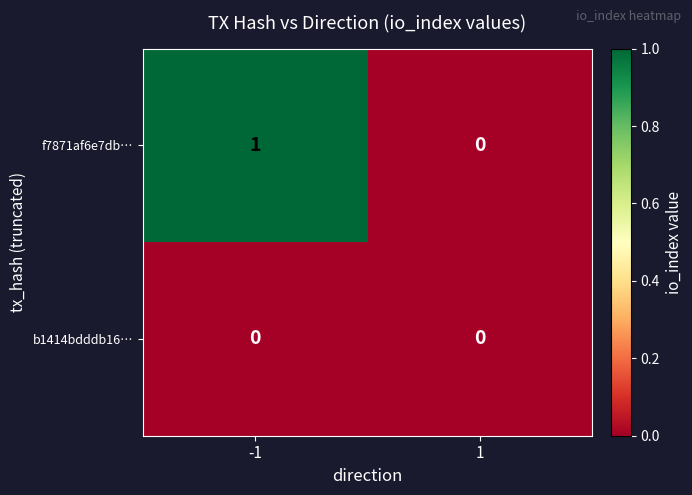

At -1, list the series in order from smallest to largest.

b1414bdddb16…, f7871af6e7db…